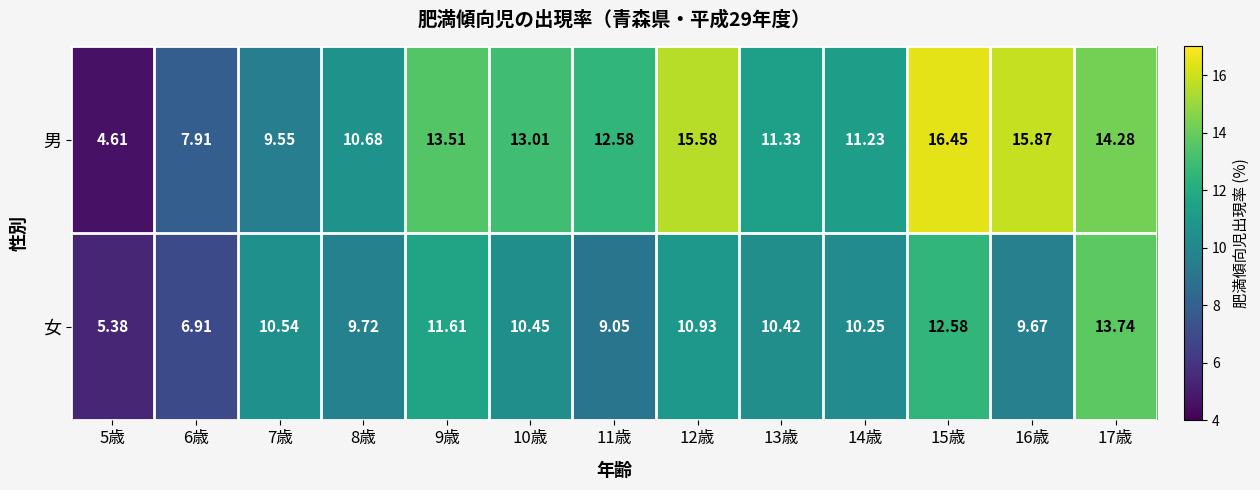

How many data points in 女 are less than 10?

5